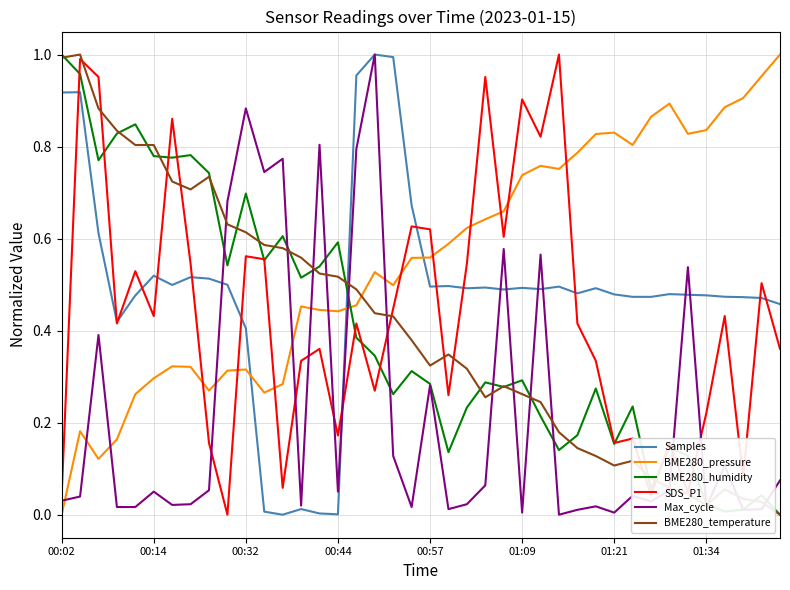

How many times do Max_cycle and BME280_humidity cross each other?

15